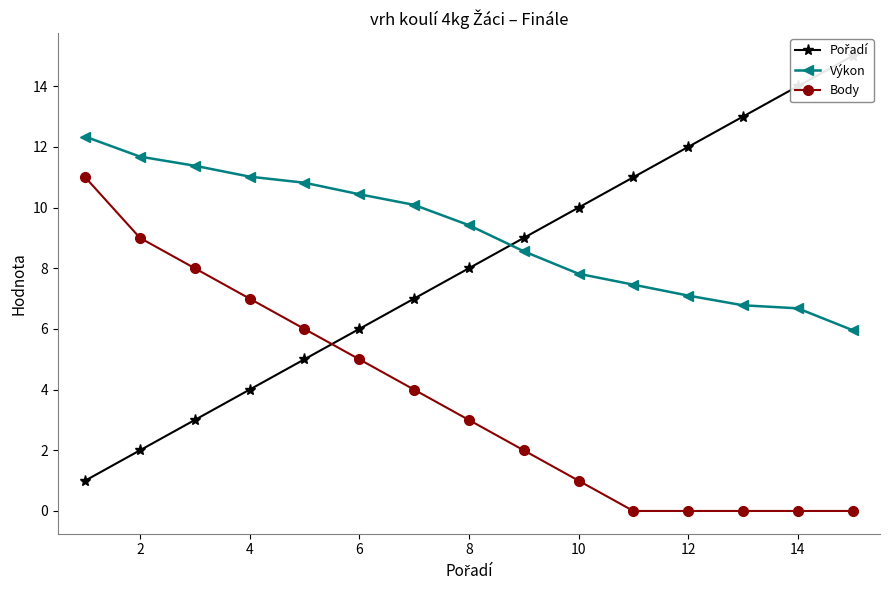

Does the chart have visible grid lines?

No